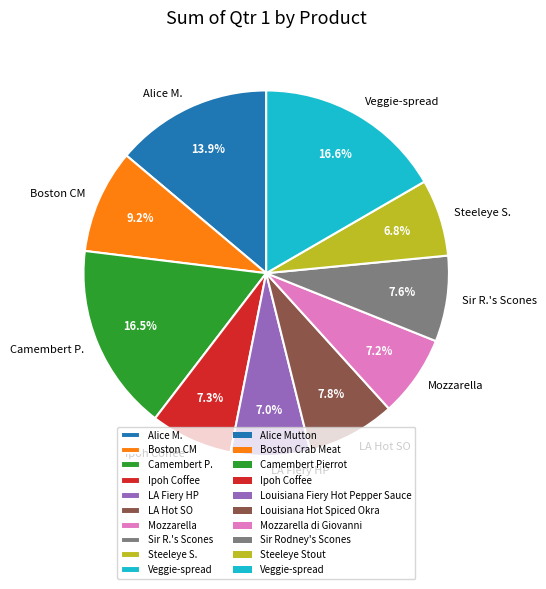

Combined, do Steeleye S. and LA Fiery HP account for over 50%?

No